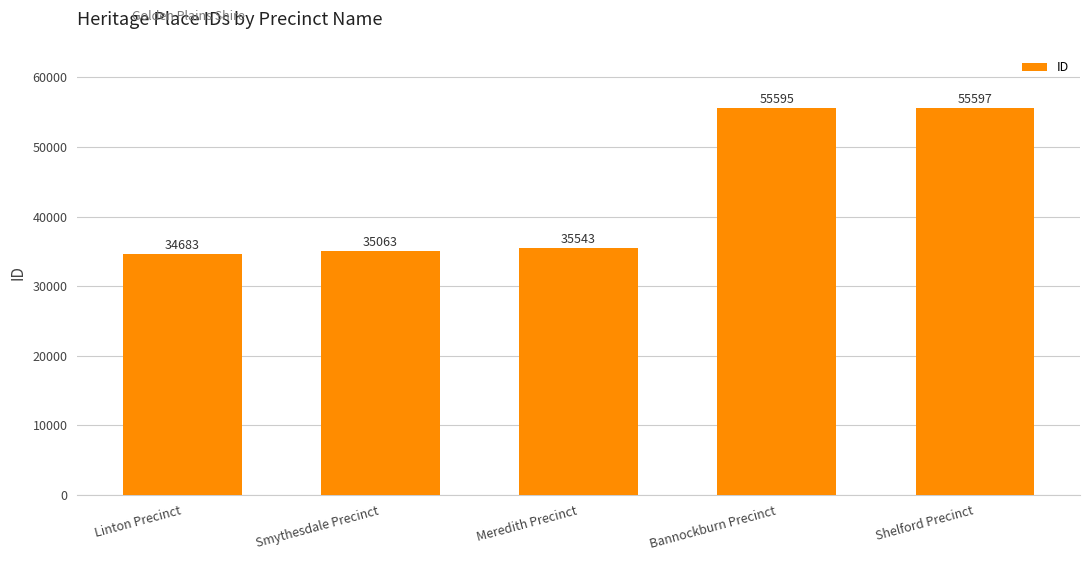

Between Bannockburn Precinct and Smythesdale Precinct, which is larger?

Bannockburn Precinct